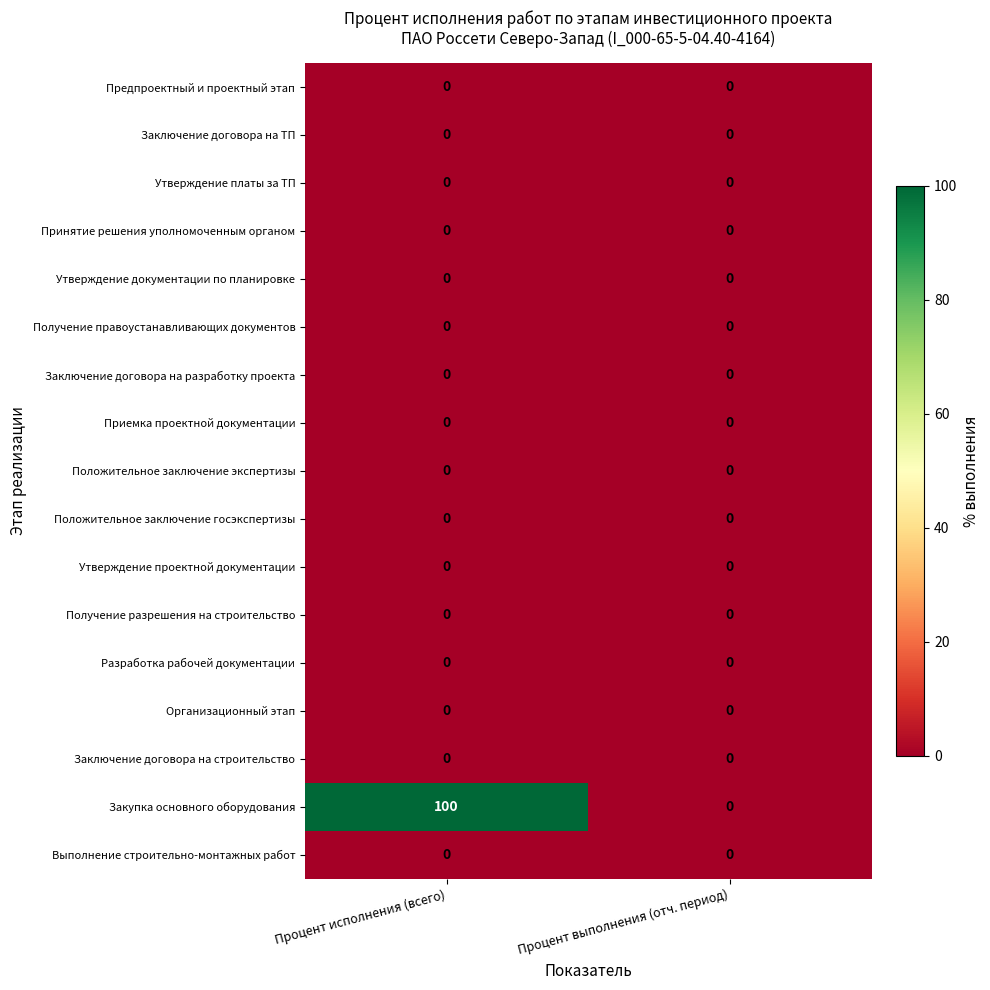

What is the maximum value shown in the chart?

100